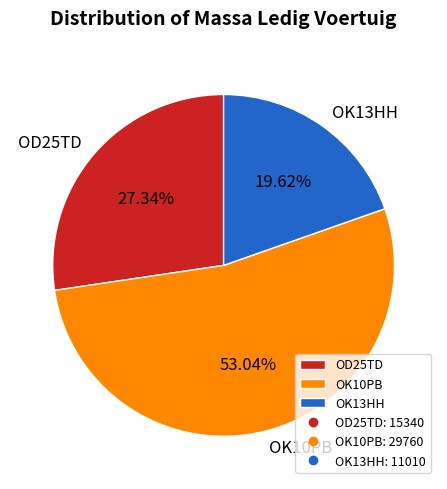

To the nearest percent, what is the average slice percentage?

33%